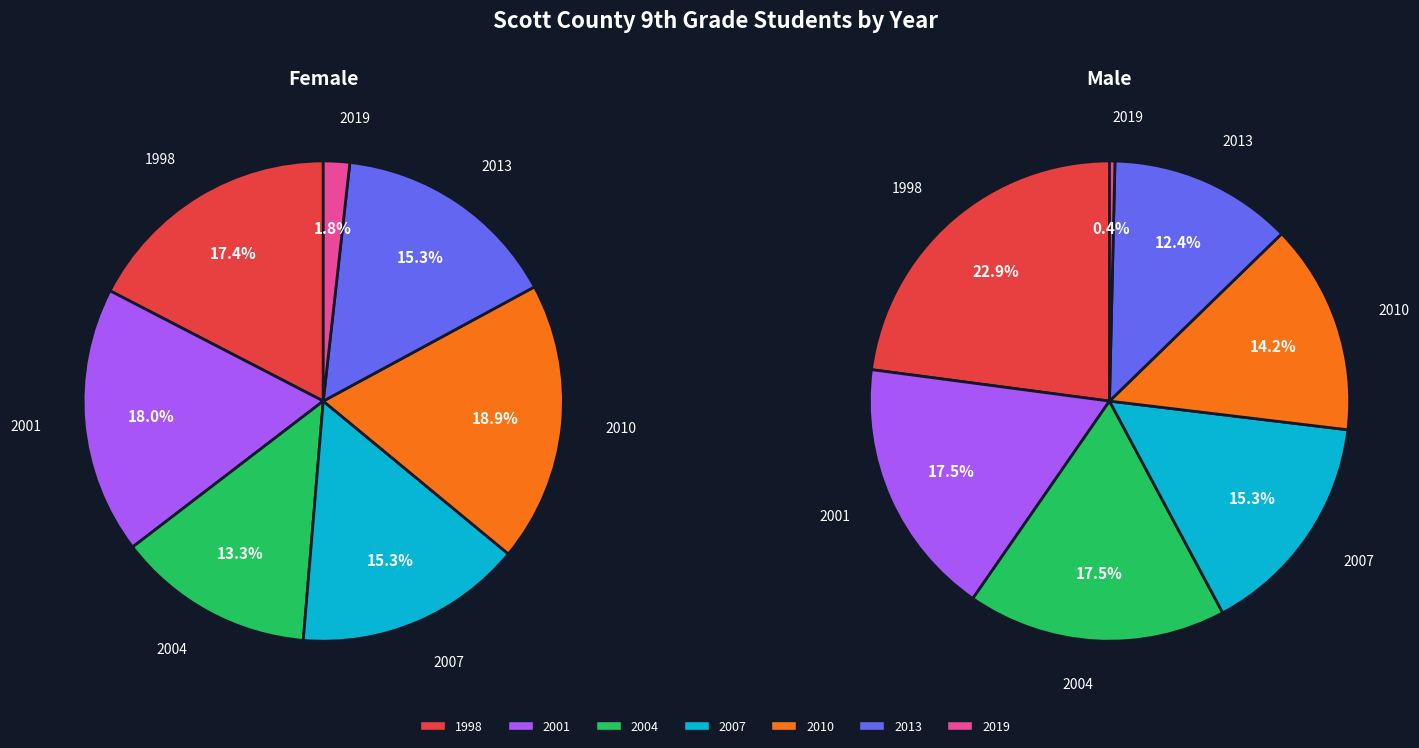

To the nearest percent, what is the difference between the largest and smallest slice percentages?

17%